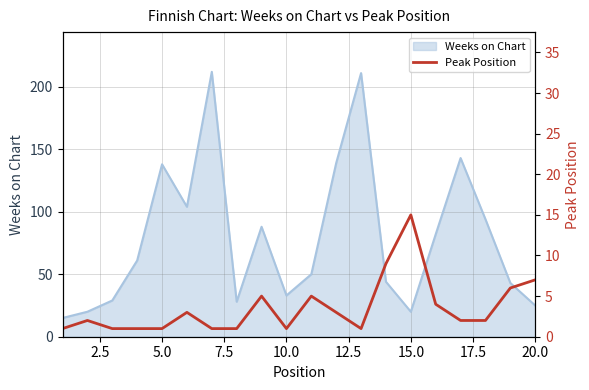

True or false: Weeks on Chart has a value of 6 at 15.0.

False